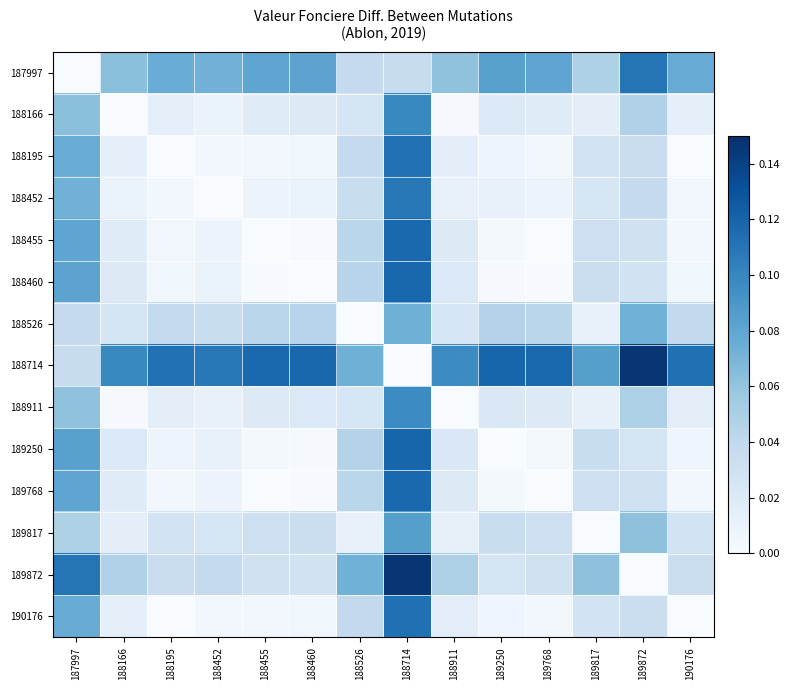

Between 188195 and 188452, which series saw the biggest shift?

188714